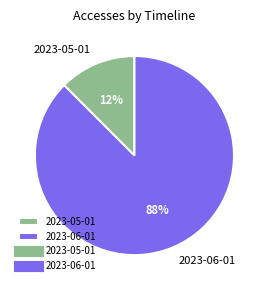

Does any single category account for the majority?

Yes